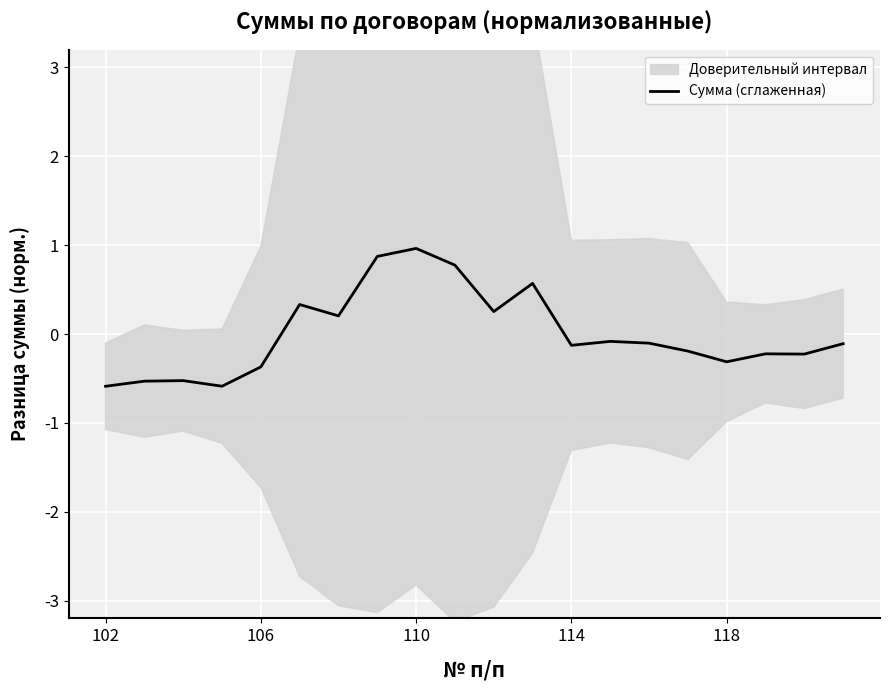

How many lines are shown in the chart?

1